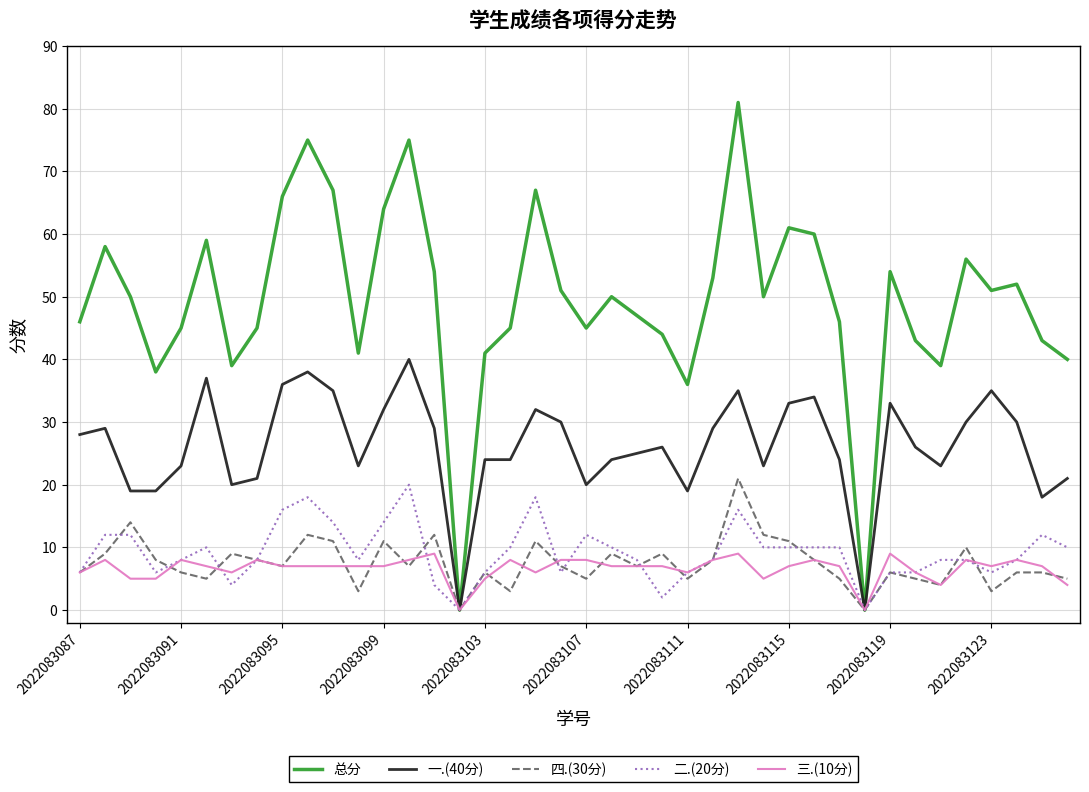

What is the difference between the second highest and second lowest values in the 四.(30分) series?

14